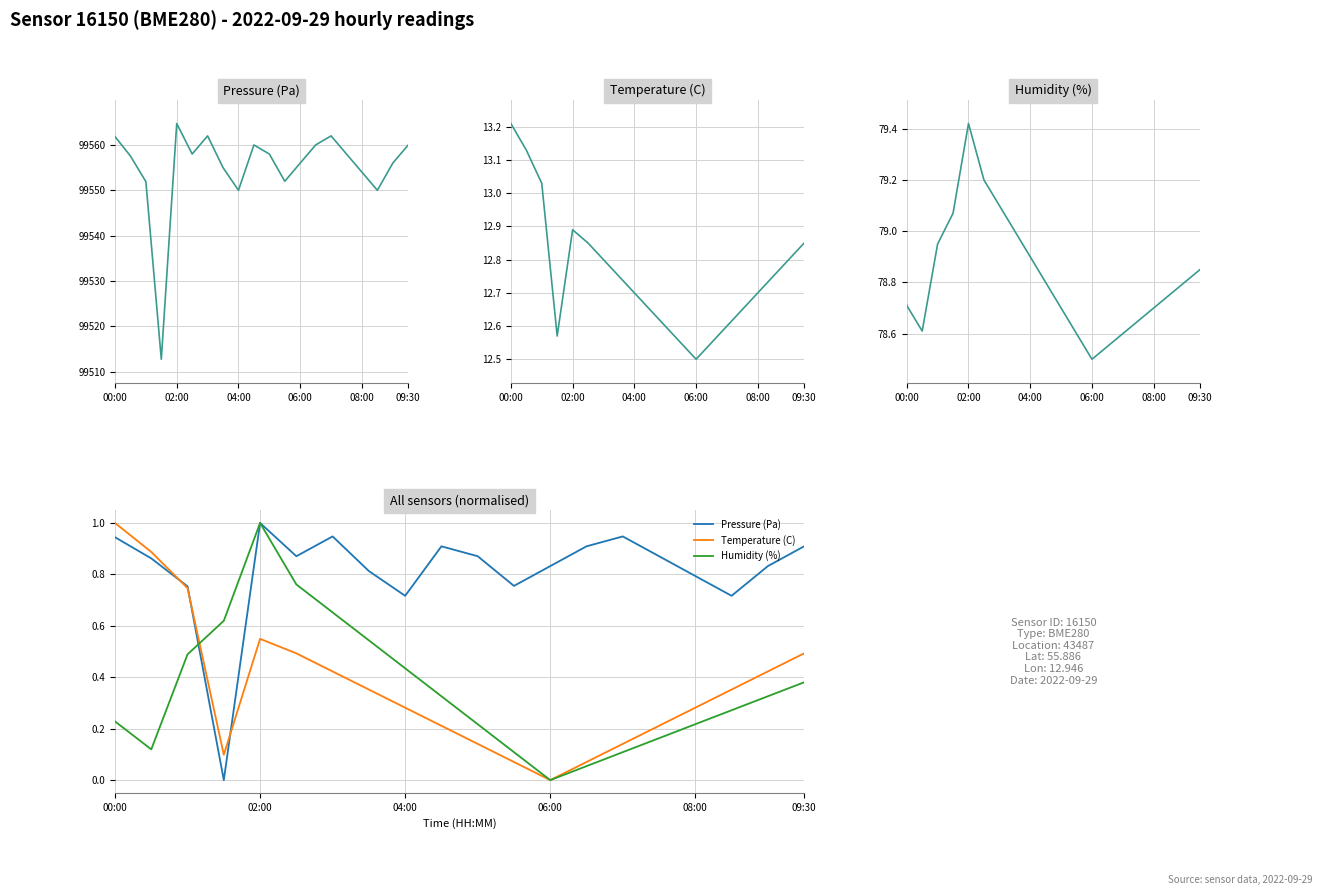

True or false: Pressure (Pa) has more than 2 interior local peaks.

True